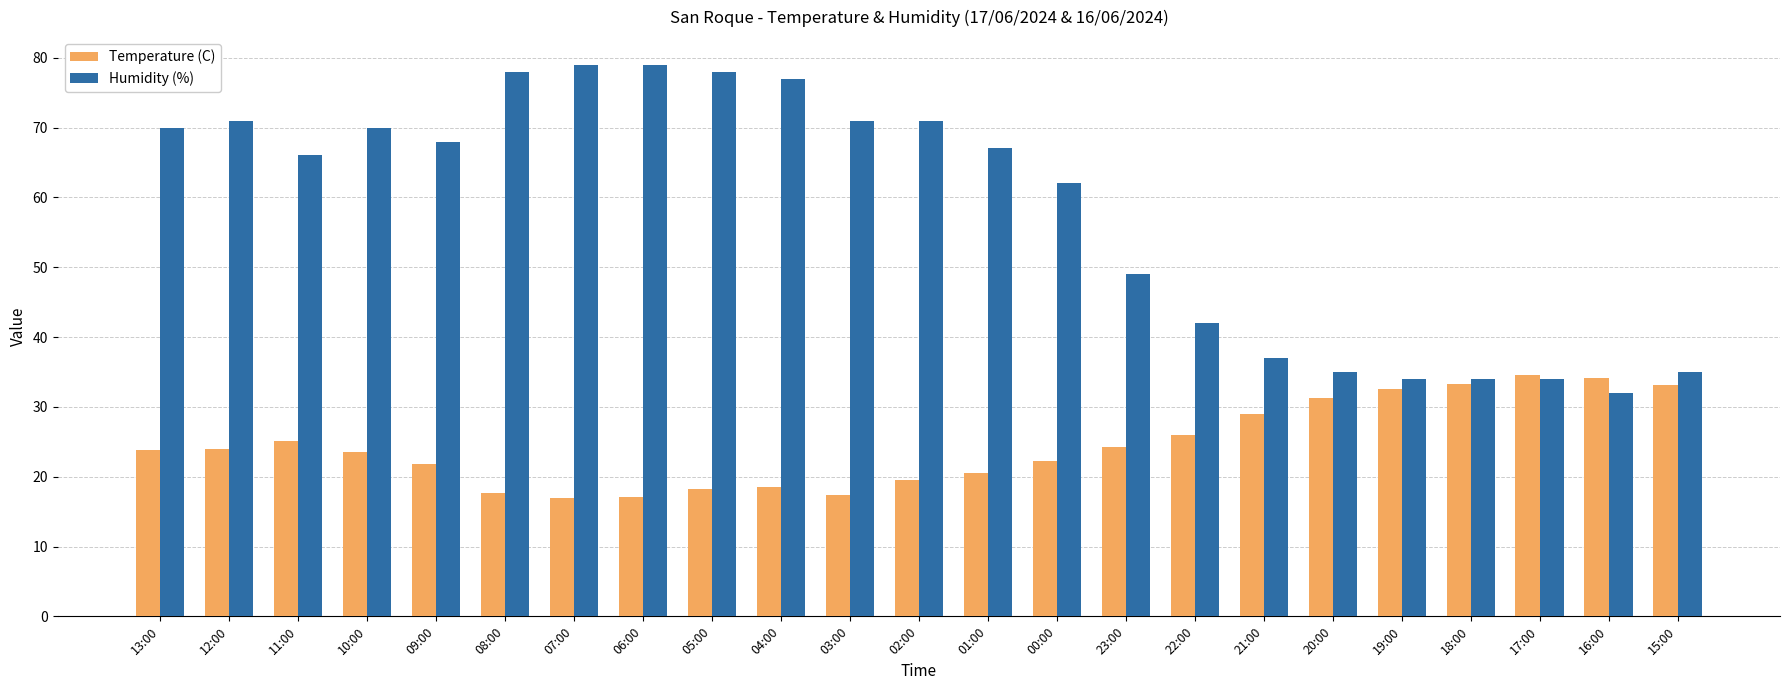

Which series has the largest range (max minus min)?

Humidity (%)